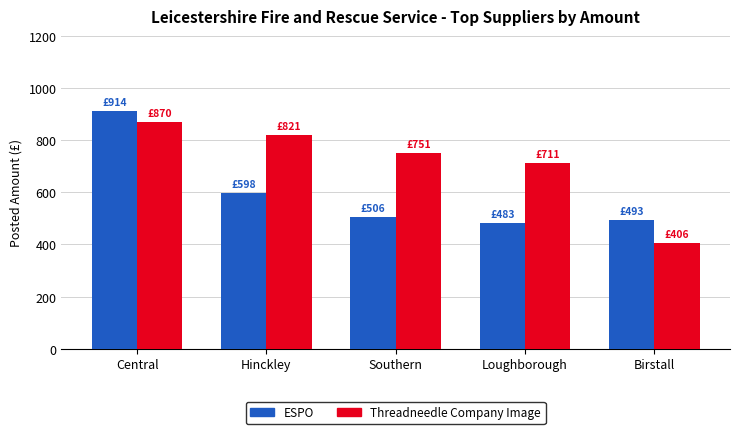

Reading right to left, extract all data points from this chart.

ESPO: Birstall=492.9	Loughborough=483.0	Southern=505.6	Hinckley=597.7	Central=914.0
Threadneedle Company Image: Birstall=406.4	Loughborough=710.8	Southern=750.6	Hinckley=820.7	Central=869.8